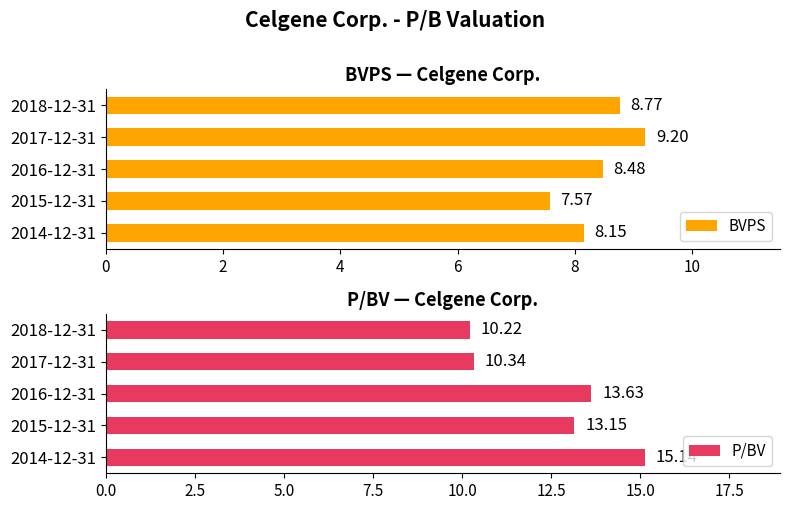

Which series has the largest total across all categories?

P/BV